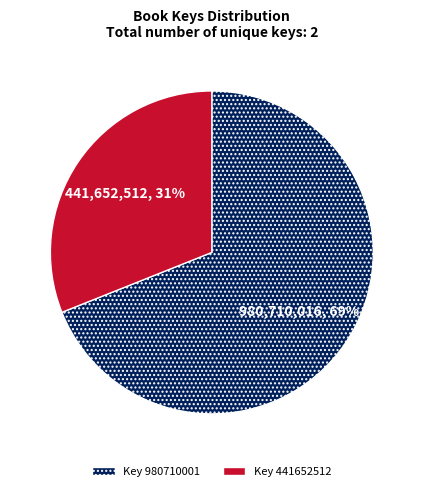

Does any single category account for the majority?

Yes